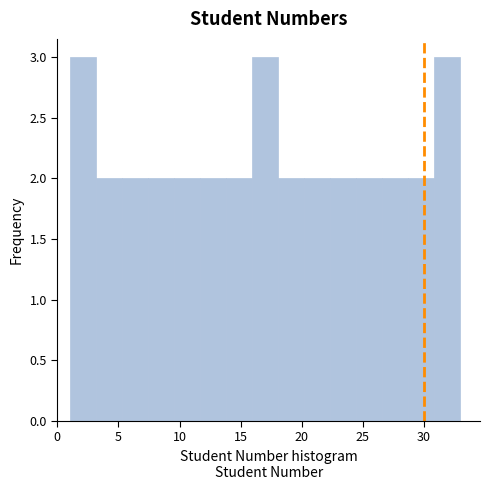

Reading left to right, transcribe this chart: for each bar, give the range it covers on the x-axis and its height. Neither the bar edges nor the heights are printed on the chart, so give them approximately, as read against the axes.

1.0 to 3.0: 3
3.0 to 5.5: 2
5.5 to 7.5: 2
7.5 to 9.5: 2
9.5 to 11.5: 2
11.5 to 14.0: 2
14.0 to 16.0: 2
16.0 to 18.0: 3
18.0 to 20.0: 2
20.0 to 22.5: 2
22.5 to 24.5: 2
24.5 to 26.5: 2
26.5 to 28.5: 2
28.5 to 31.0: 2
31.0 to 33.0: 3